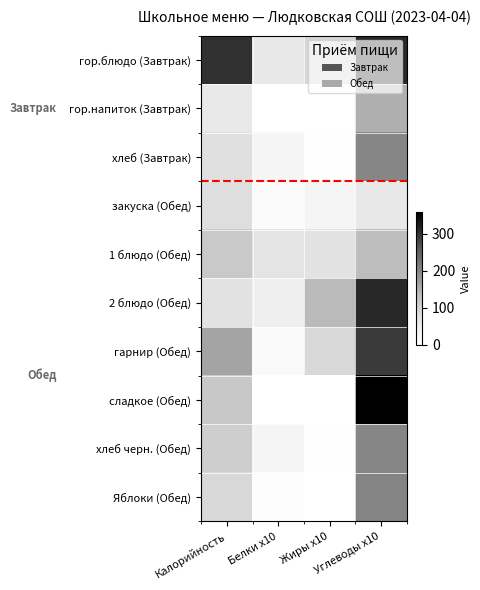

What is the difference between the highest and lowest values at Белки x10?

68.0